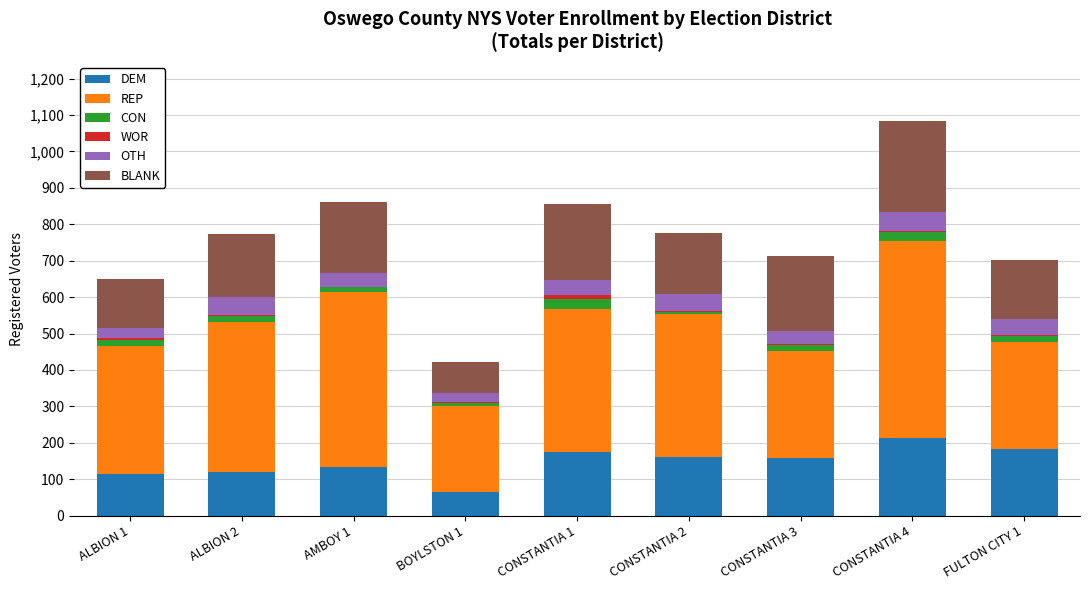

At which category is the sum across all series the highest?

CONSTANTIA 4